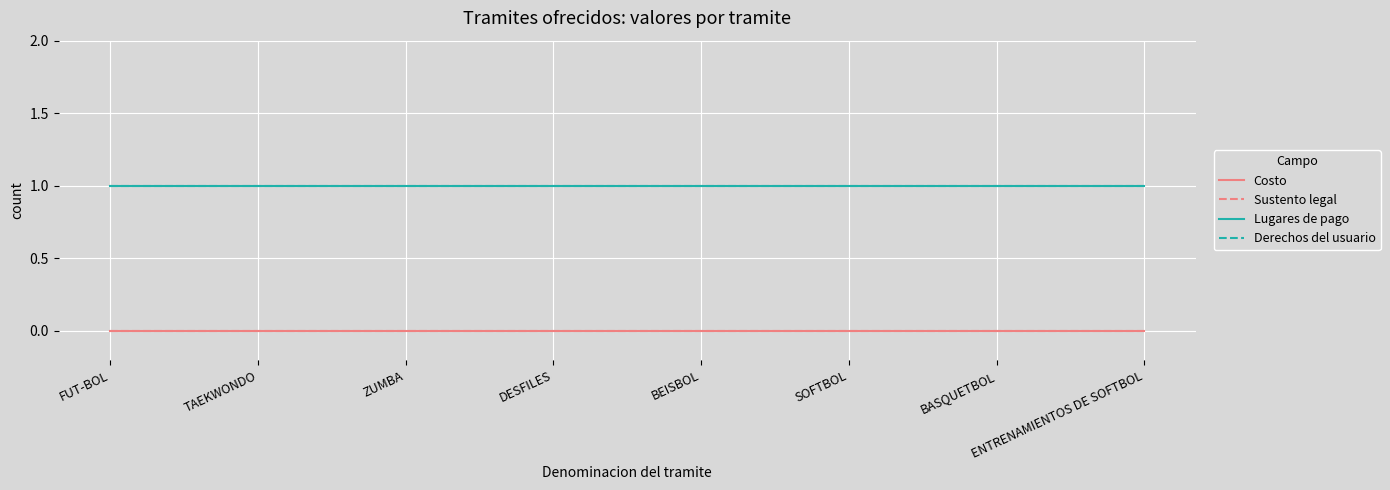

What is the total value across all series at FUT-BOL?

2